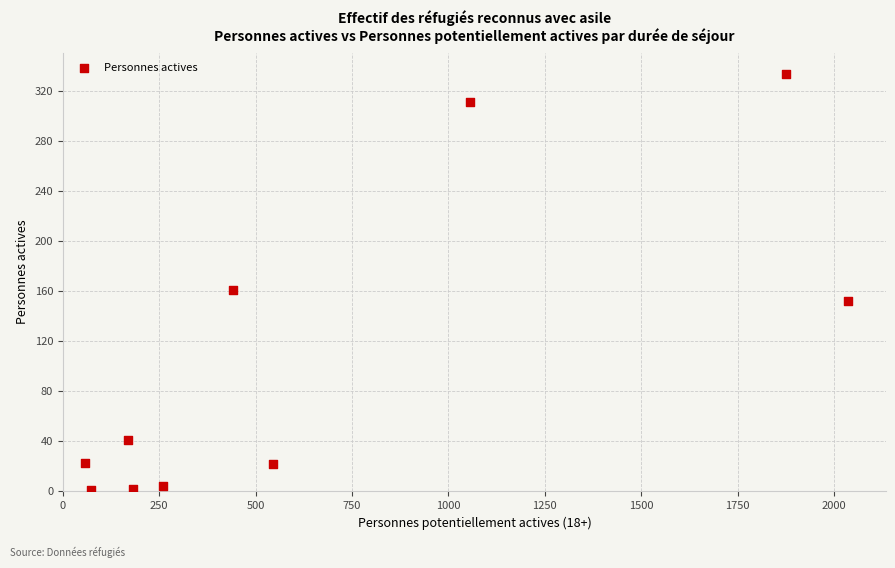

What Y value in the scatter plot is closest to 167?

161